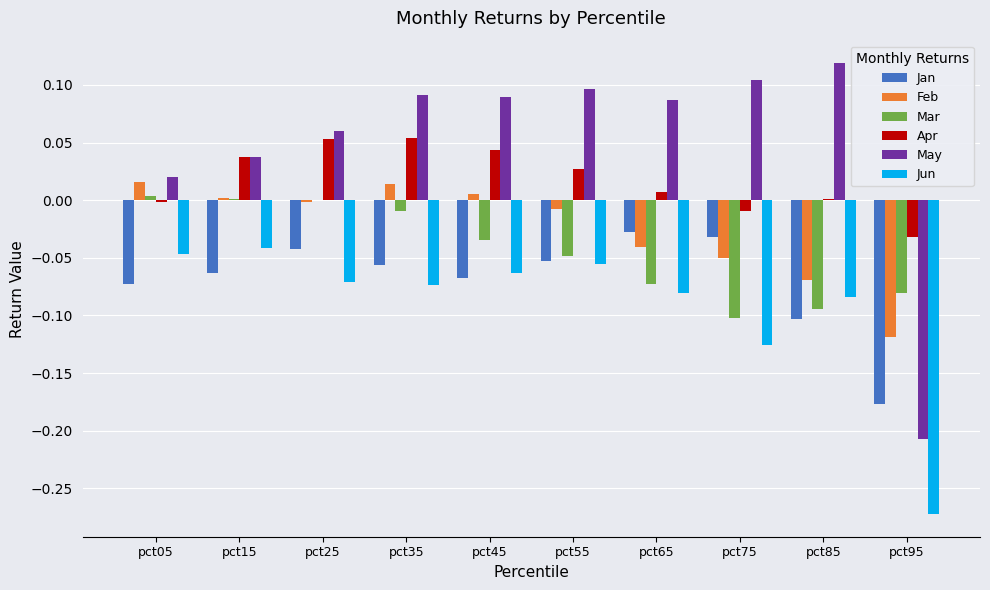

At which label does Feb first exceed 0?

pct05